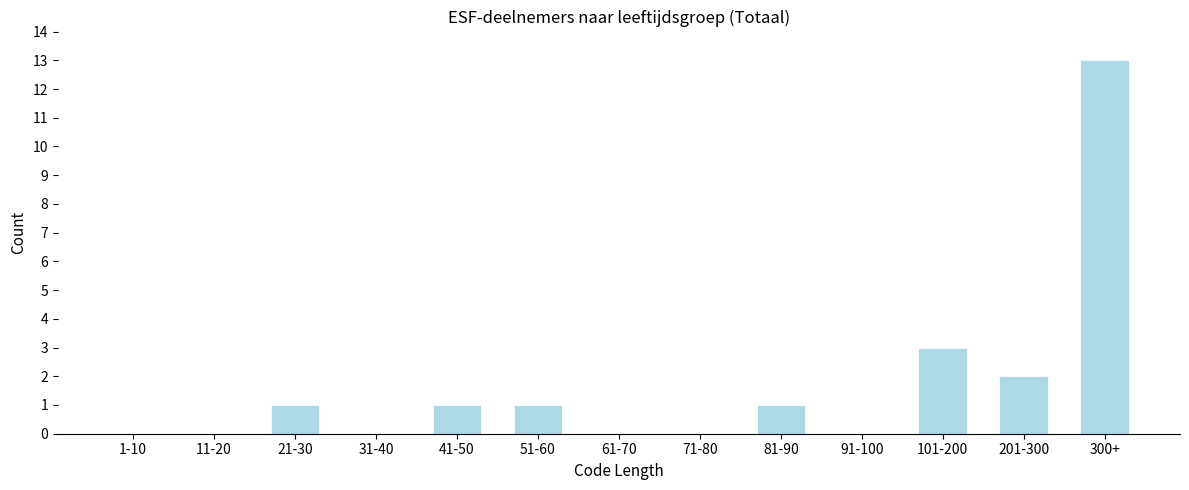

Reading left to right, list all the values displayed in this chart.

1-10=0	11-20=0	21-30=1	31-40=0	41-50=1	51-60=1	61-70=0	71-80=0	81-90=1	91-100=0	101-200=3	201-300=2	300+=13